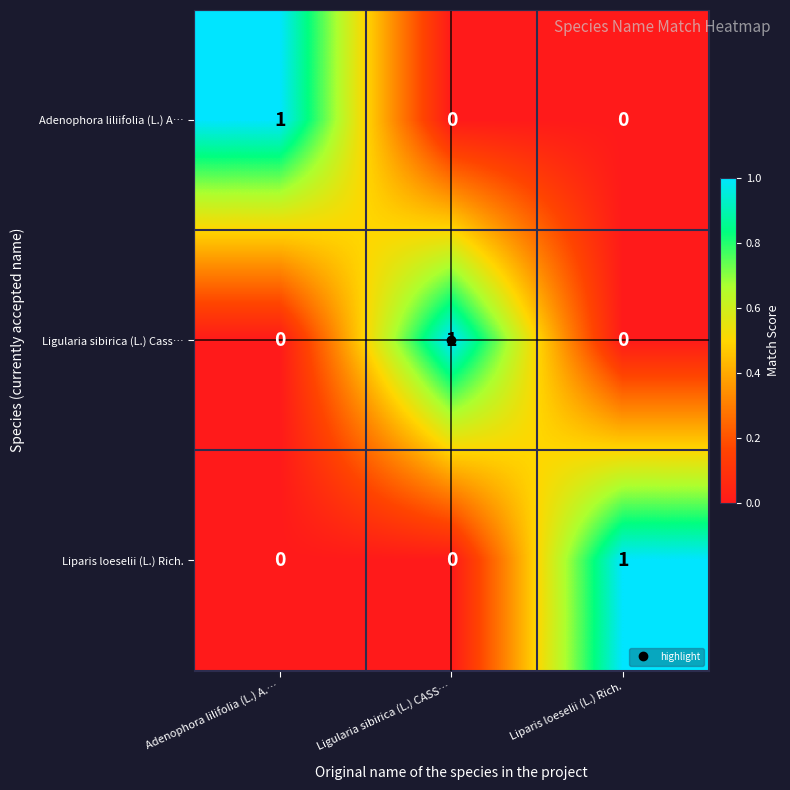

The Ligularia sibirica (L.) Cass… series shows 1 at Ligularia sibirica (L.) CASS…. True or false?

True